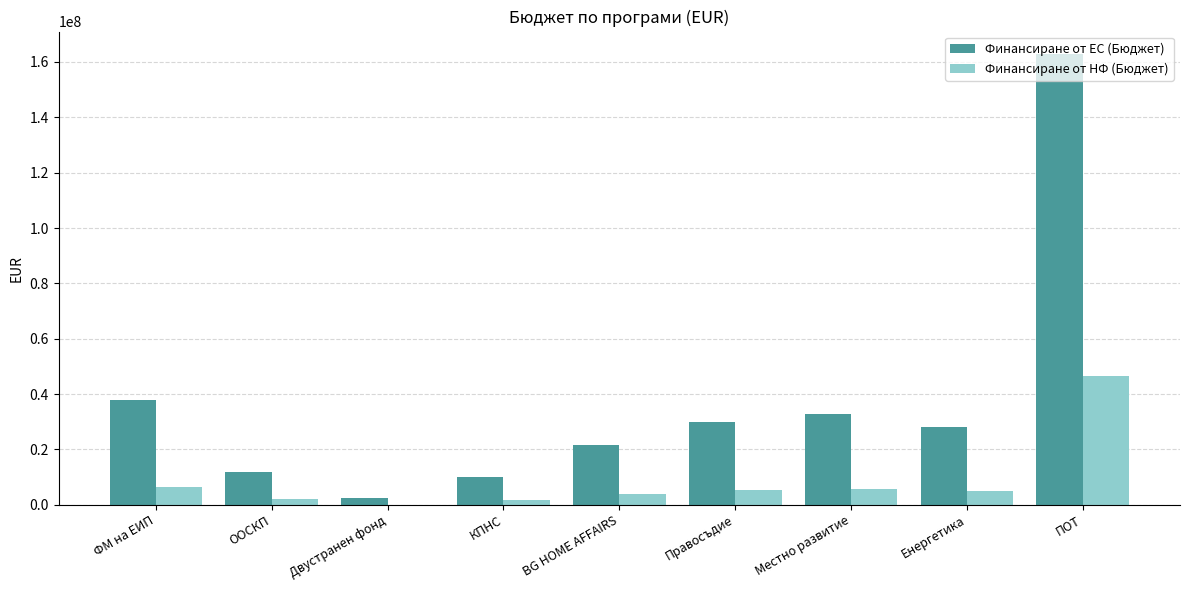

Are the bars grouped side by side (vs. stacked)?

Yes